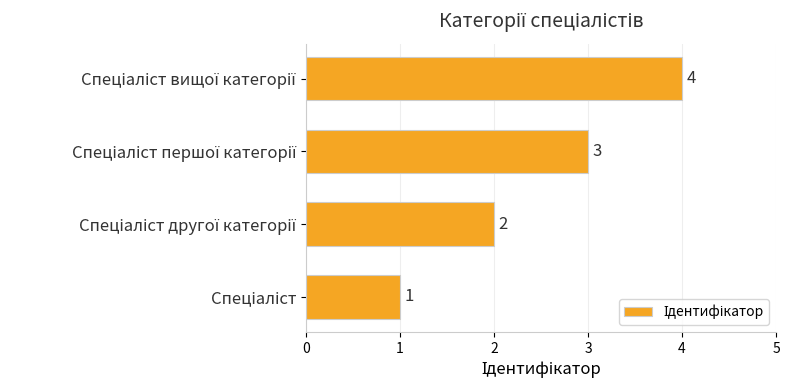

What is the sum of all values?

10